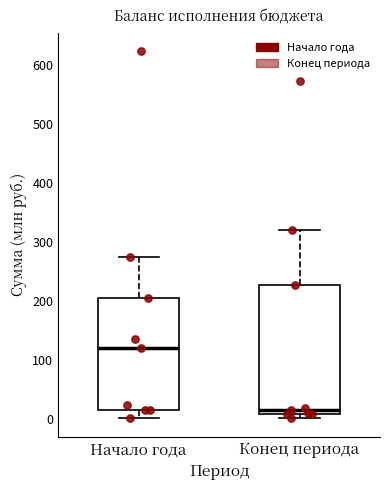

Reading left to right, transcribe this box plot: for each box, give where its median line is, the range the box spans, and where its two whiskers end, as read against the y-axis. The values are not printed on the chart, so give them approximately, as read against the axis.

Начало года: median 120, box 20 to 200, whiskers 0 to 280
Конец периода: median 10 (just above the box's lower edge), box 10 to 230, whiskers 0 to 320